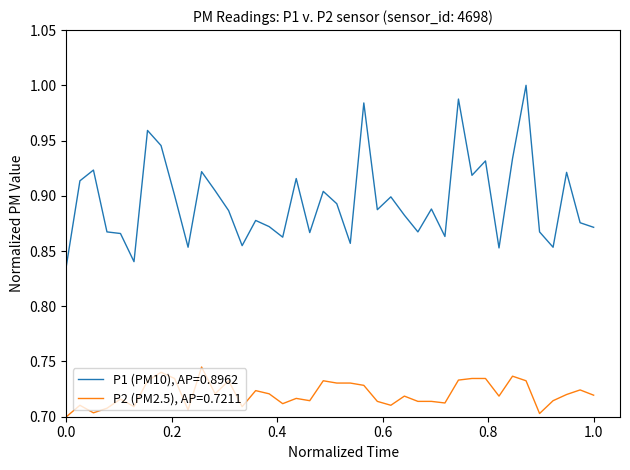

Does the chart have visible grid lines?

No